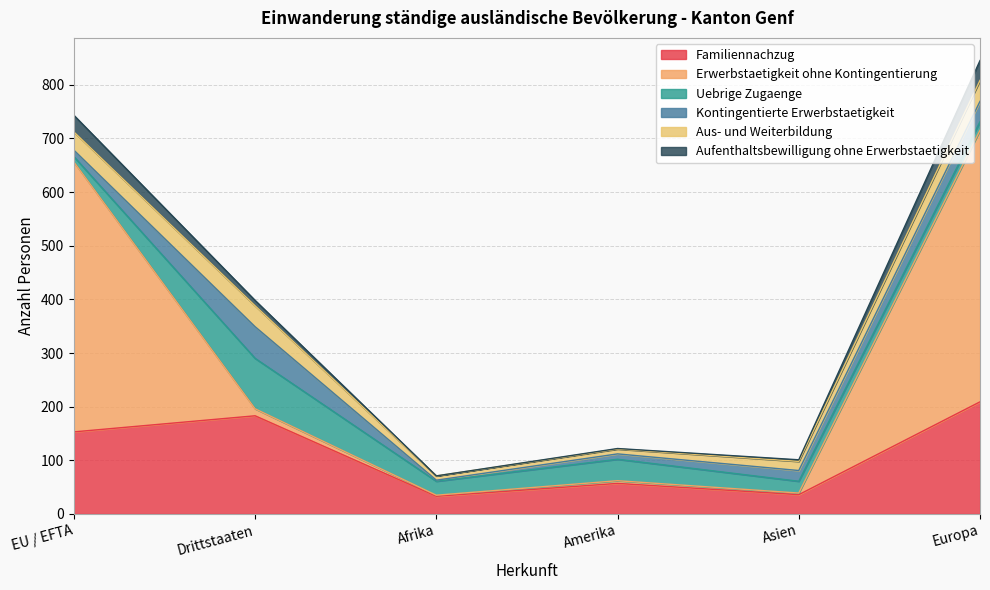

At which category is the sum across all series the highest?

Europa